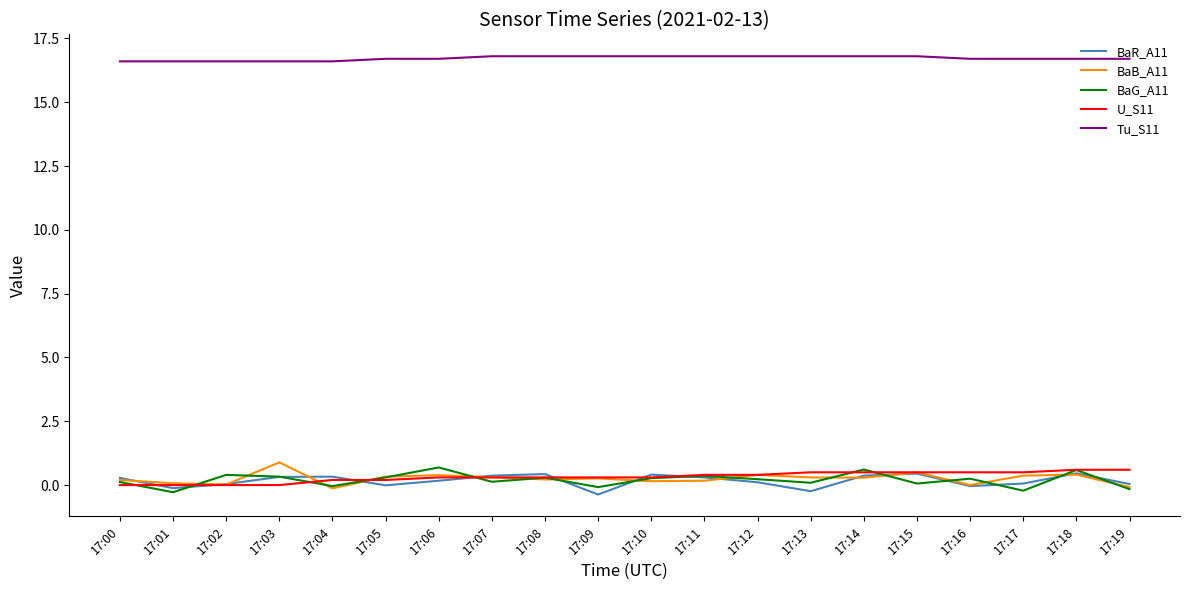

What is the spread (max minus min) of values at 17:18?

16.3